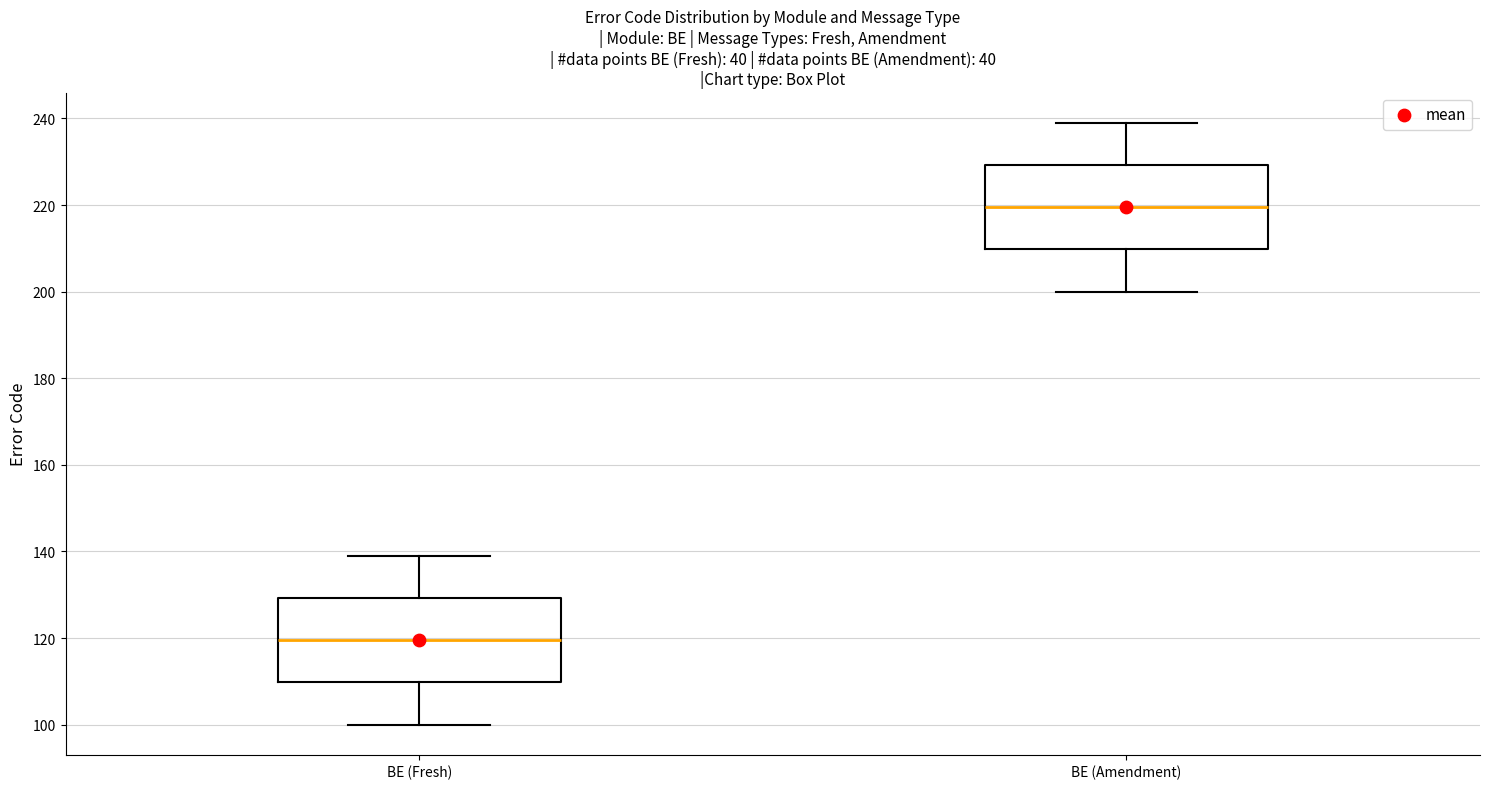

Where is the lower edge of the box for BE (Amendment) on the y-axis? The values are not printed on the chart, so give them approximately, as read against the axis.

210